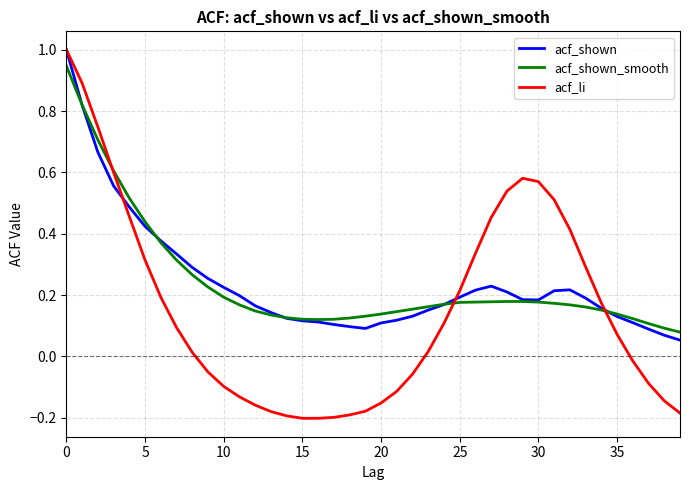

Which series has the largest range (max minus min)?

acf_li